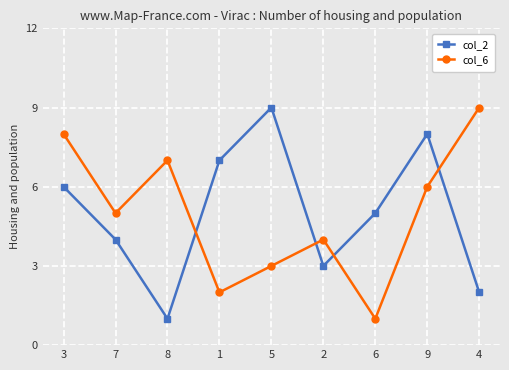

Count the number of data series in this chart.

2